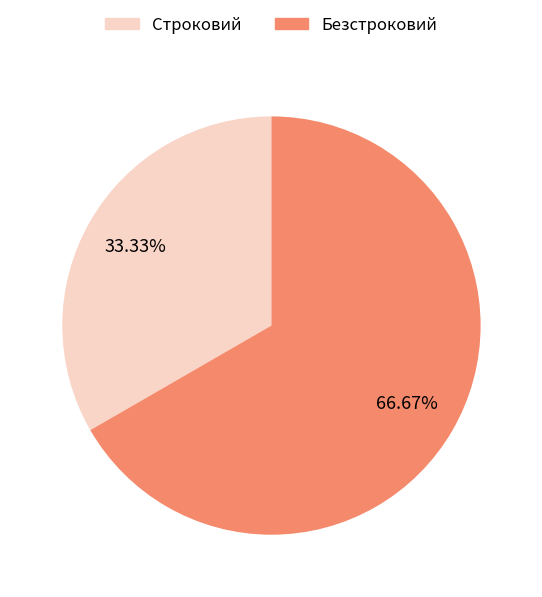

Is it true that Безстроковий is 78% of the pie?

False